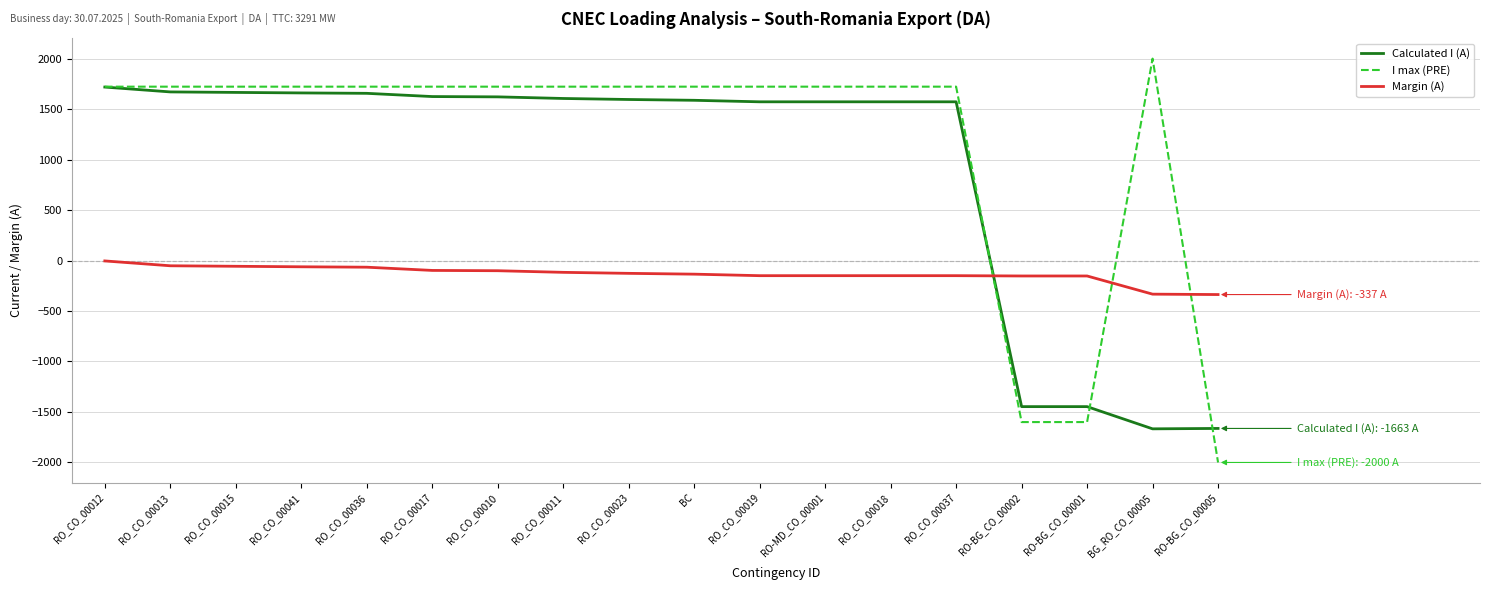

Which series has the widest spread of values?

I max (PRE)